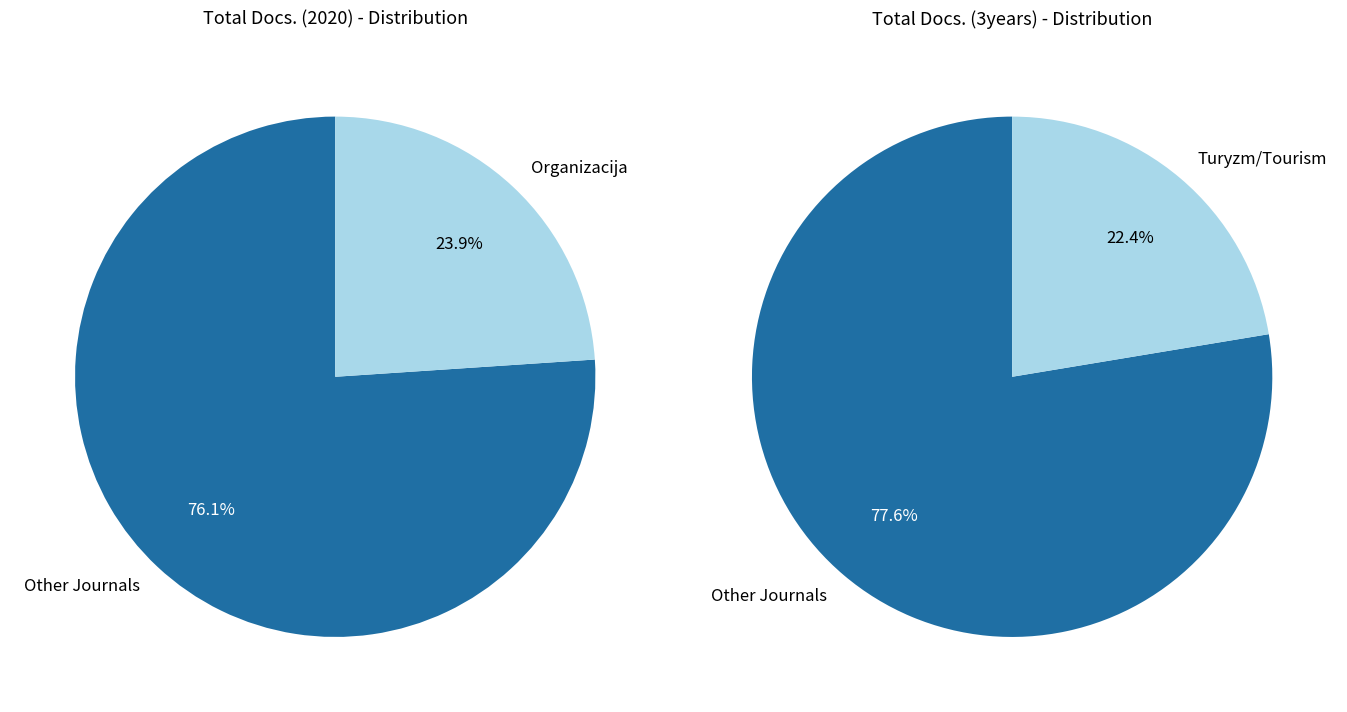

Does Sport i Turystyka represent more than half of the total?

No